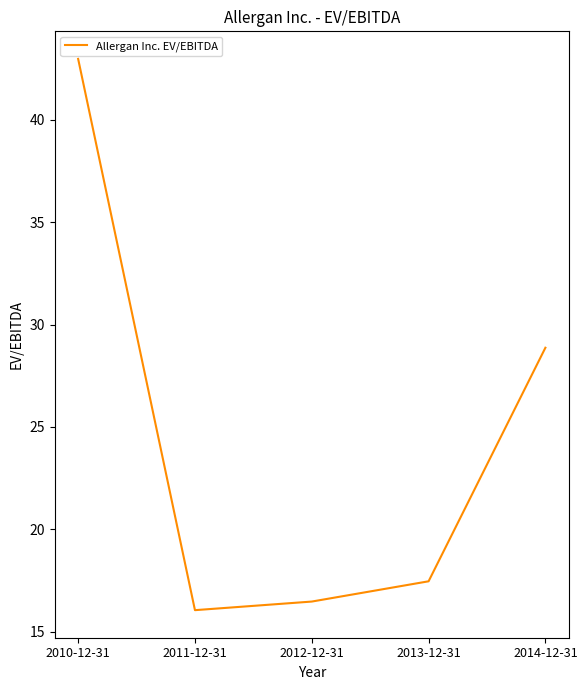

List the labels in order of value, largest first.

2010-12-31, 2014-12-31, 2013-12-31, 2012-12-31, 2011-12-31